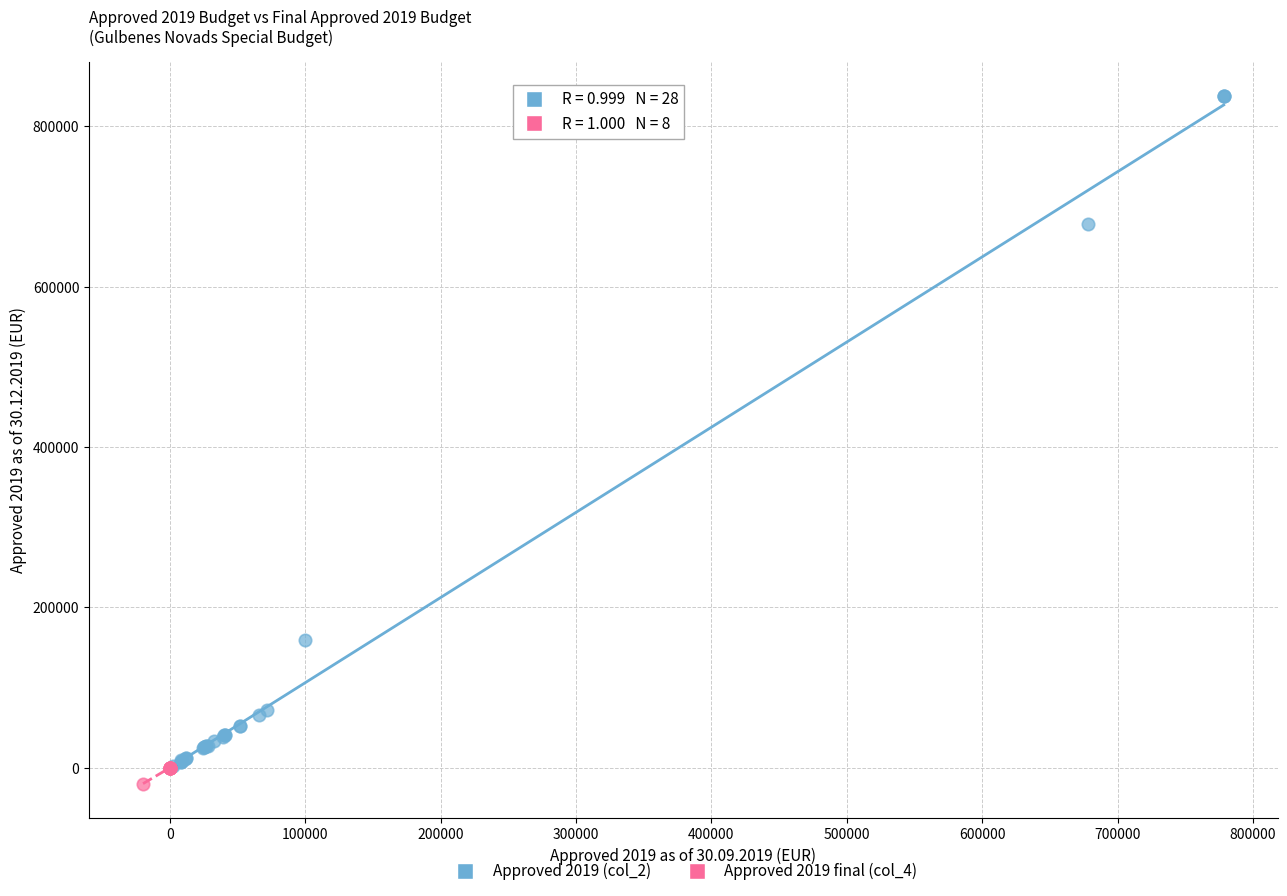

Which series reaches the minimum Y coordinate?

Approved 2019 final (col_4)